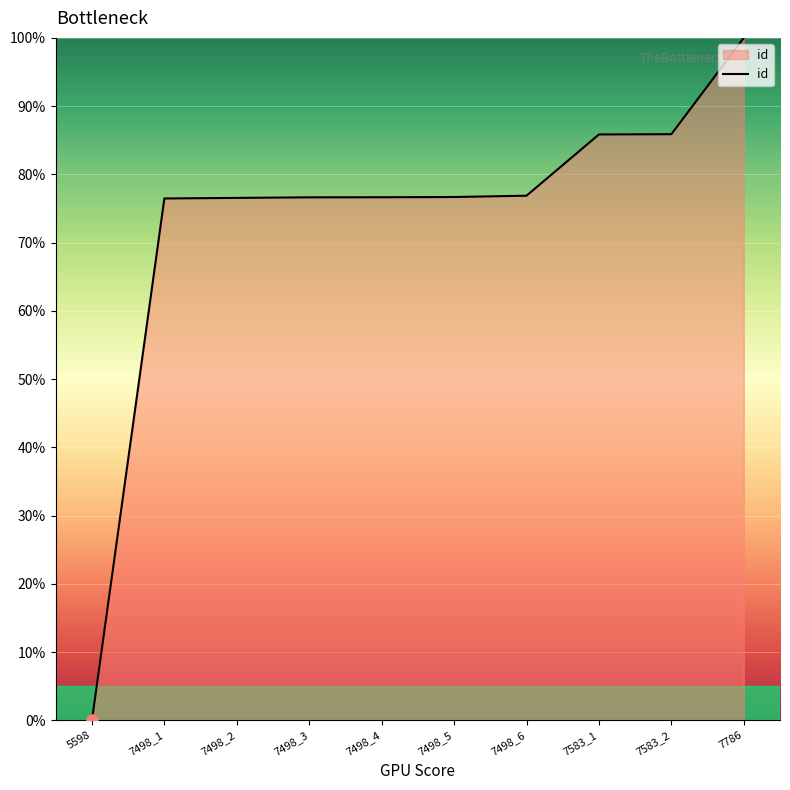

At which category does the chart reach its minimum across all series?

5598